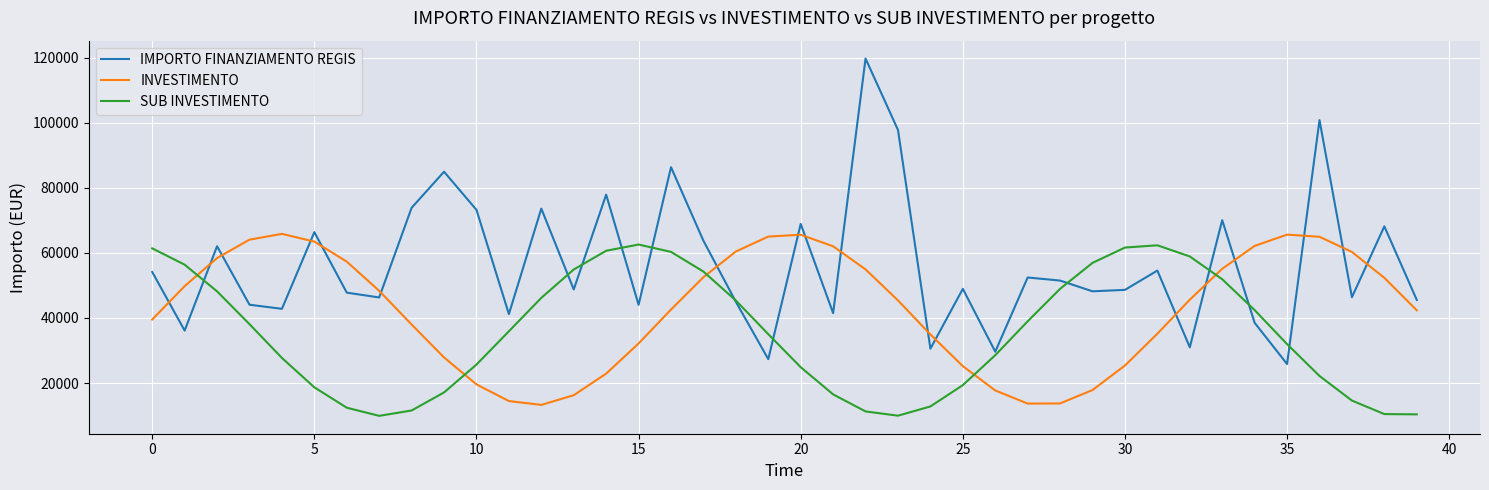

How many interior local peaks does the SUB INVESTIMENTO series have?

2